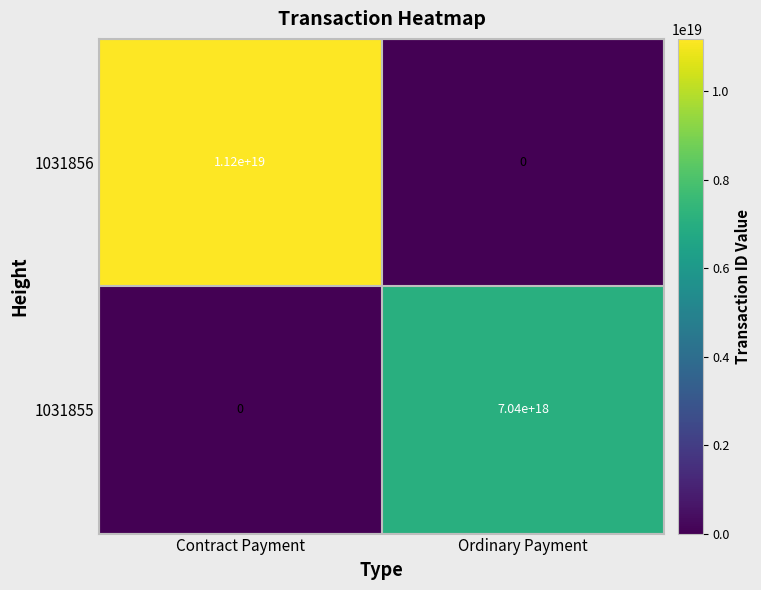

True or false: 1031856 has a value of 11200000000000000000 at Contract Payment.

True